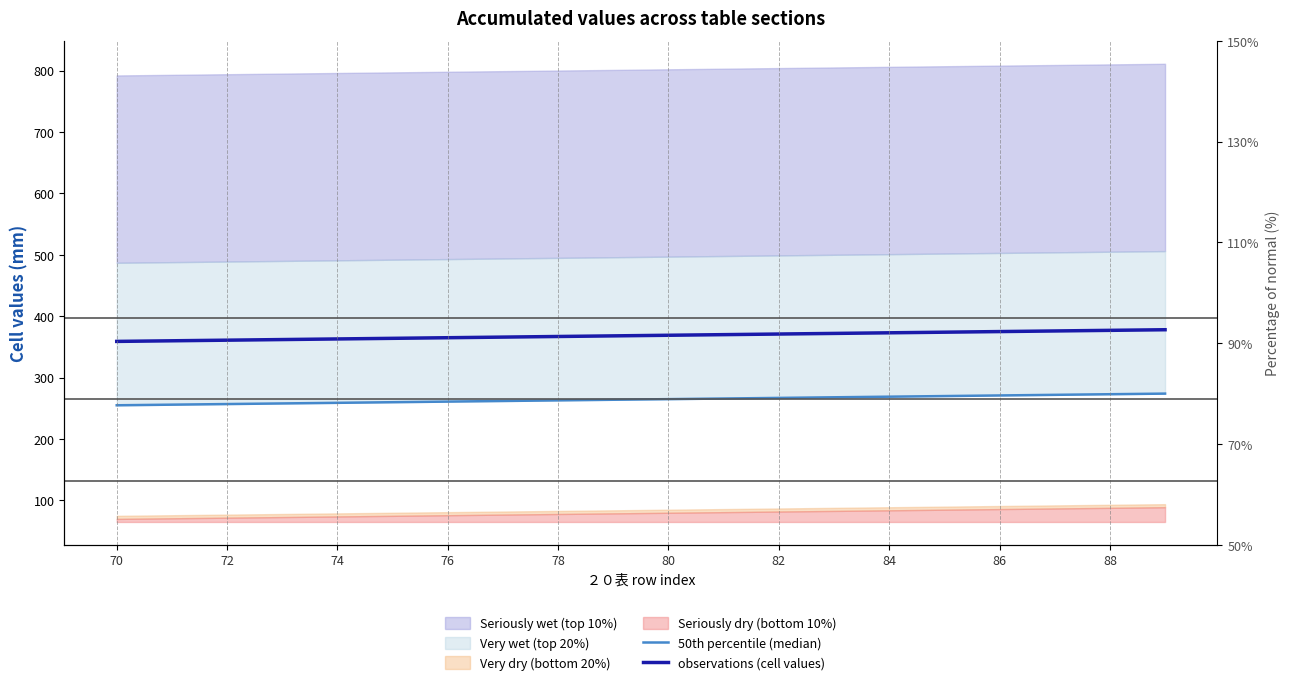

Which series has the widest spread of values?

50th percentile (median)